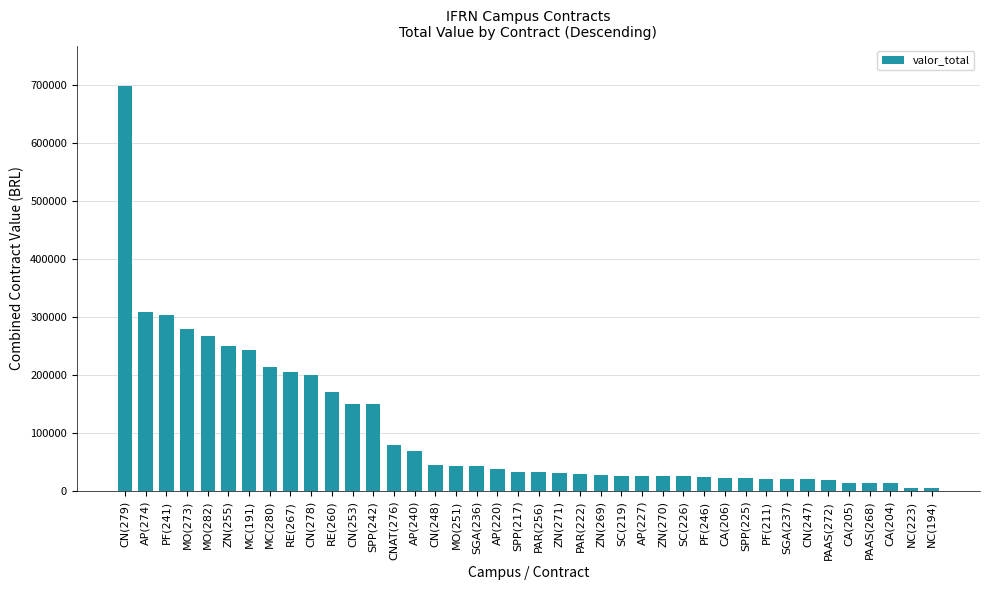

Is it true that the value at AP(240) is 69097.0?

True